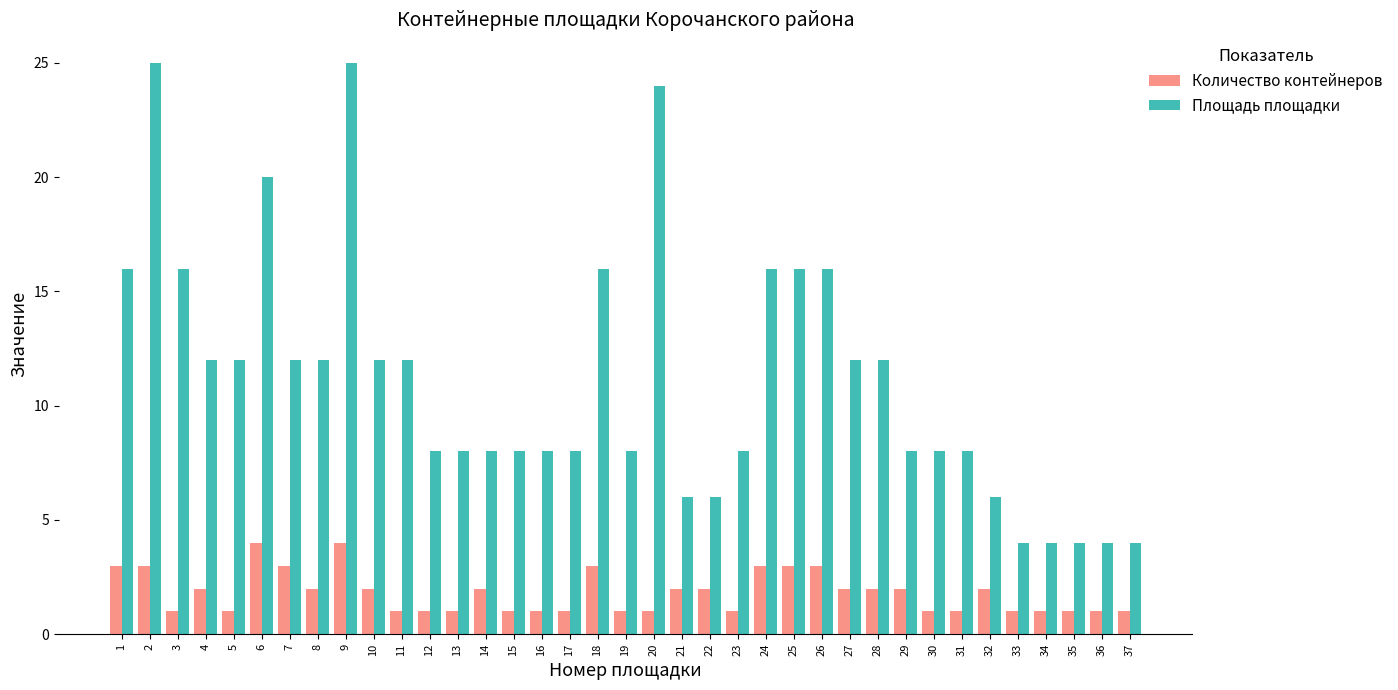

What are all the series names shown in the legend?

Количество контейнеров, Площадь площадки